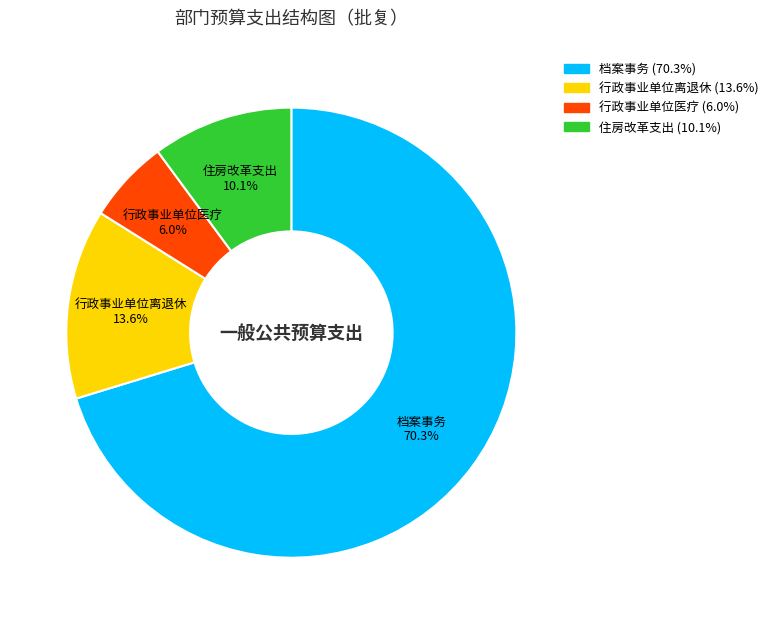

Which slice represents more than half of the pie?

档案事务